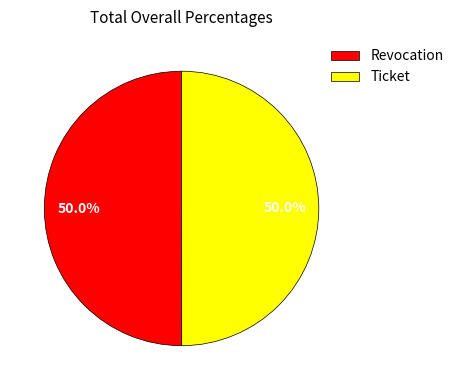

To the nearest percent, what portion does Ticket represent?

50%